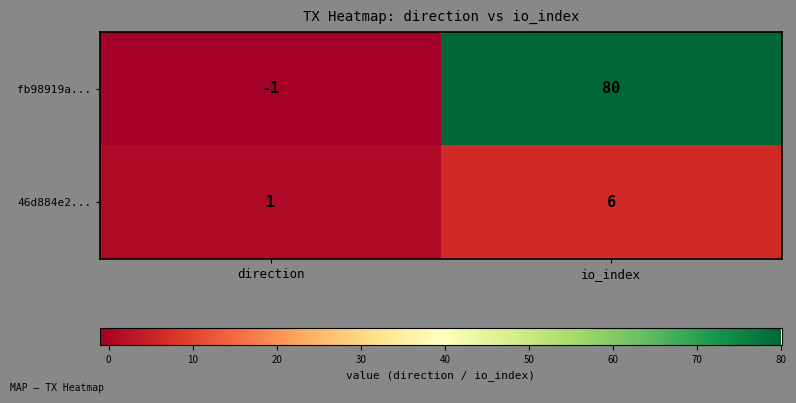

What is the difference between the highest and lowest values at direction?

2